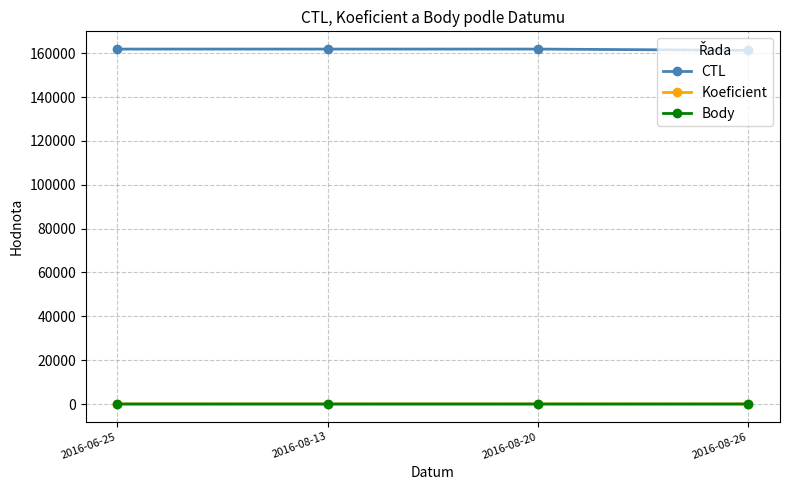

How many lines are shown in the chart?

3